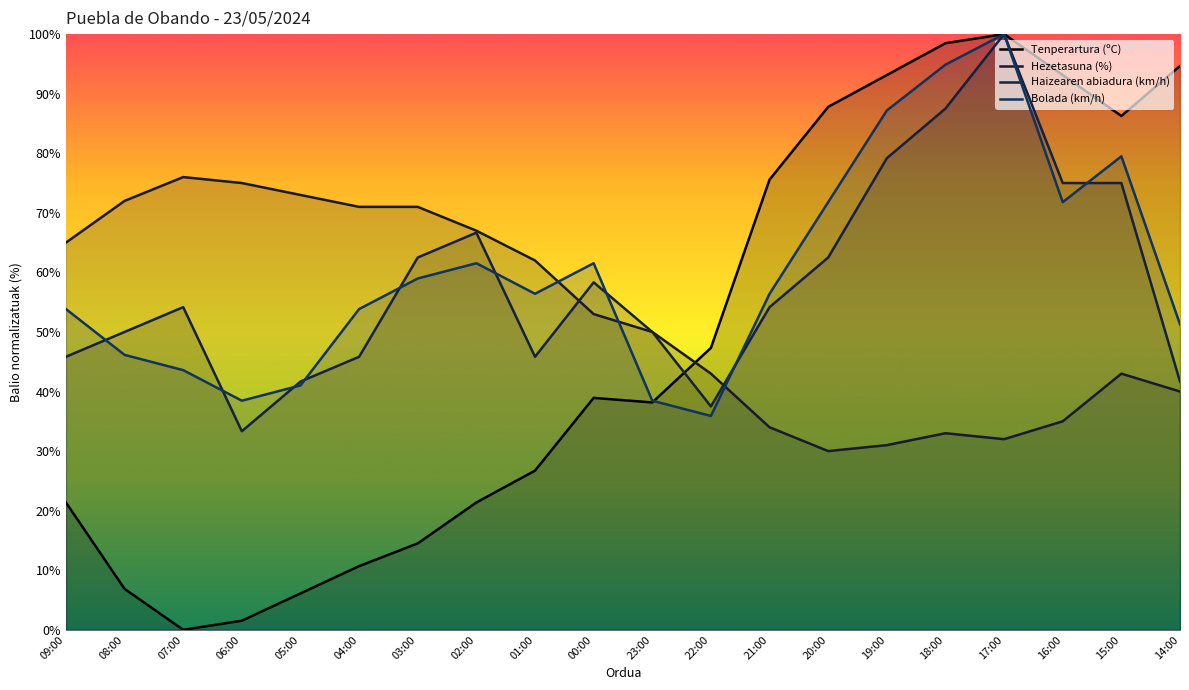

What is the difference between the highest and lowest values at 19:00?

62.1